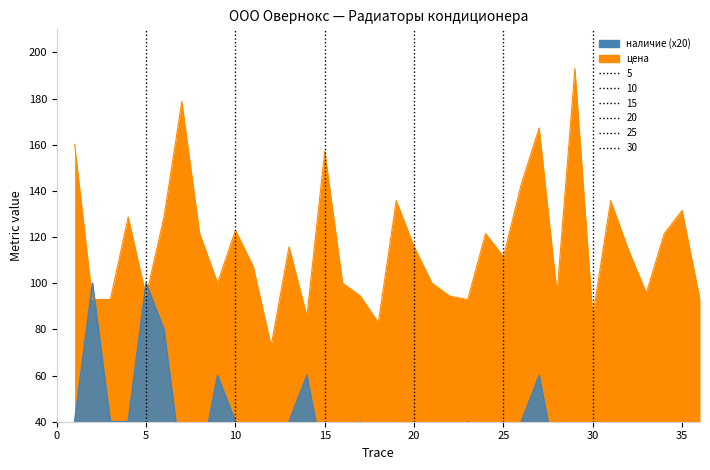

What is the difference between the maximum and minimum values in the цена series?

120.1